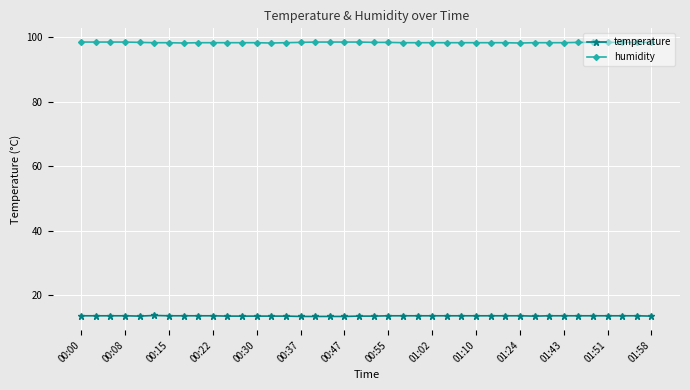

Count the humidity values in the range 98 to 99.

40